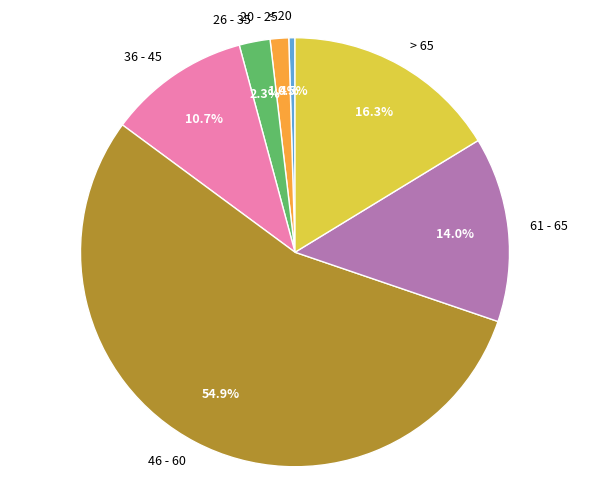

What is the ratio of the value at 46 - 60 to the value at 61 - 65?

3.9